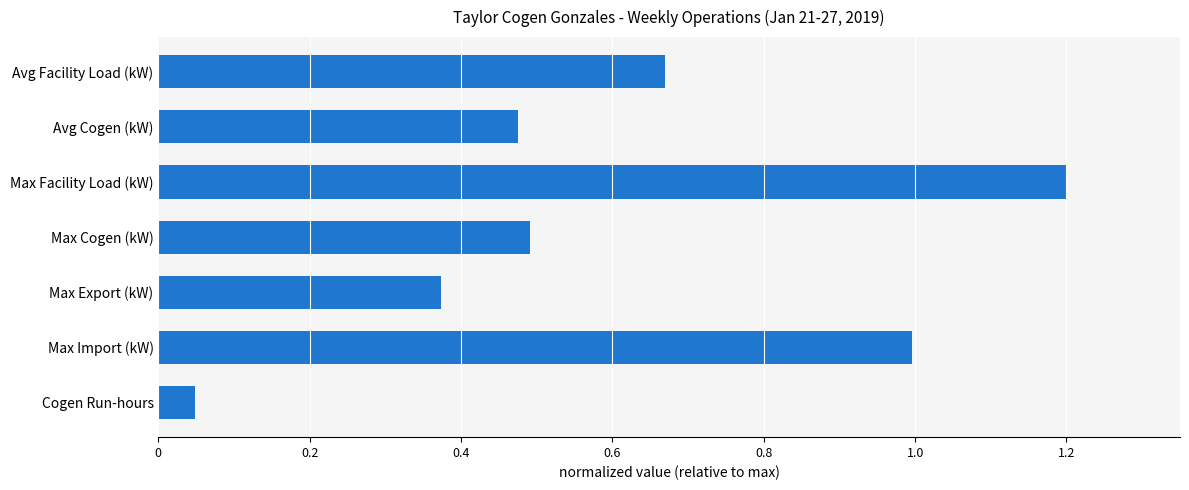

The chart shows a value of 1.4 at Max Import (kW). True or false?

False